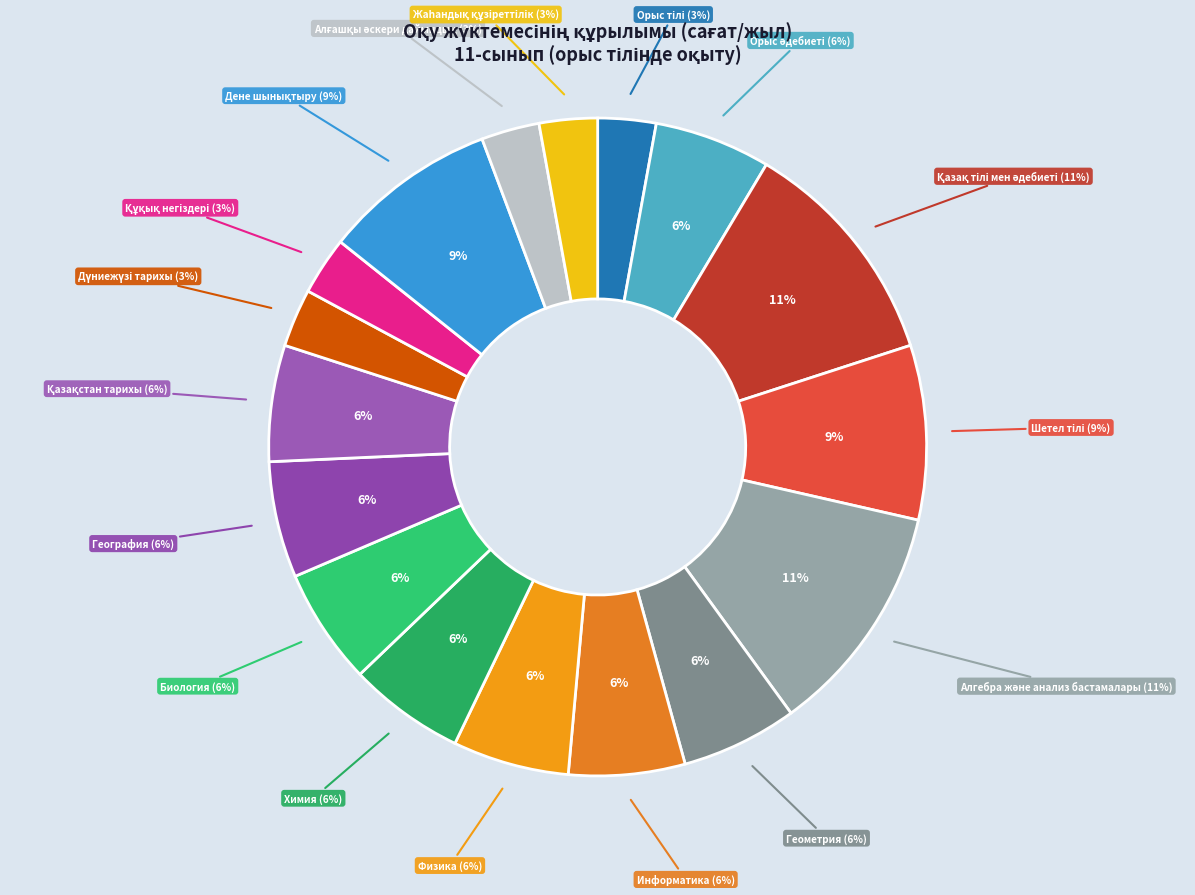

Which has a higher value, Құқық негіздері or Орыс тілі?

Құқық негіздері